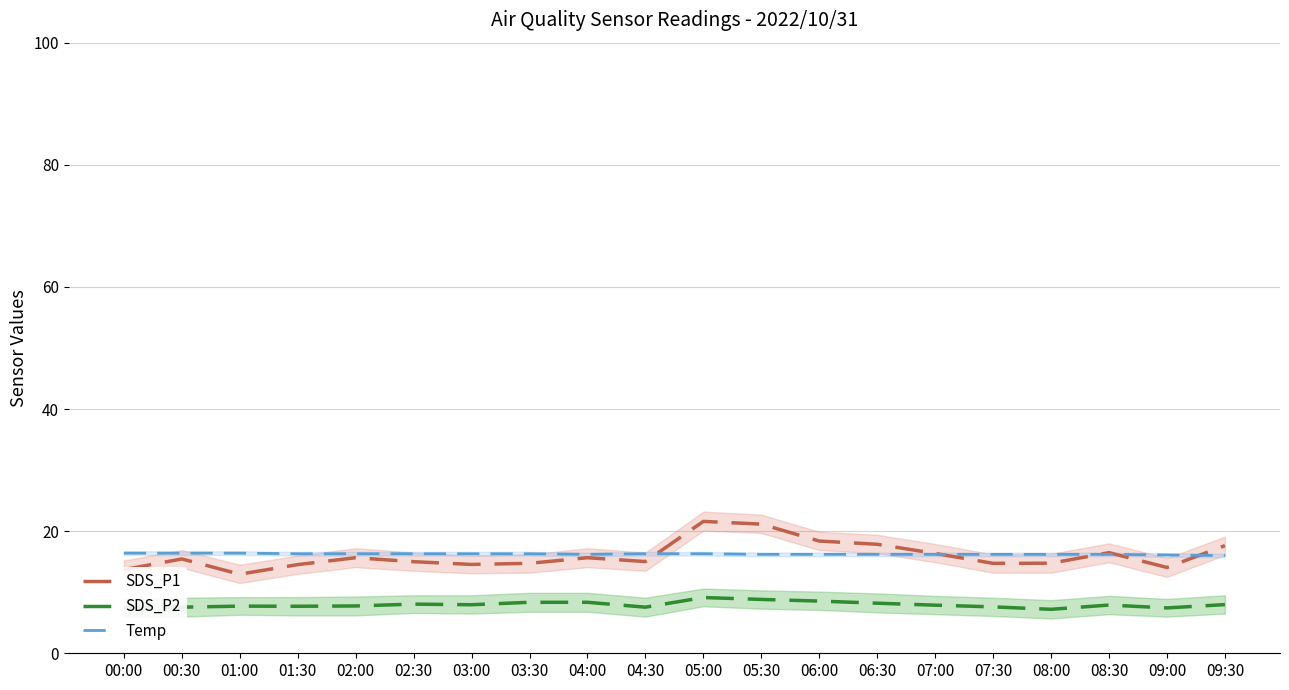

Reading left to right, list all the values displayed in this chart.

SDS_P1: 13.7	15.4	12.9	14.5	15.7	15.0	14.6	14.7	15.7	15.0	21.6	21.1	18.4	17.9	16.4	14.7	14.8	16.5	14.1	17.6
SDS_P2: 7.5	7.5	7.7	7.7	7.8	8.1	8.0	8.3	8.3	7.5	9.1	8.8	8.6	8.2	7.9	7.6	7.2	7.9	7.4	8.0
Temp: 16.4	16.4	16.4	16.3	16.3	16.3	16.3	16.3	16.2	16.3	16.3	16.2	16.2	16.2	16.2	16.2	16.2	16.2	16.1	16.0